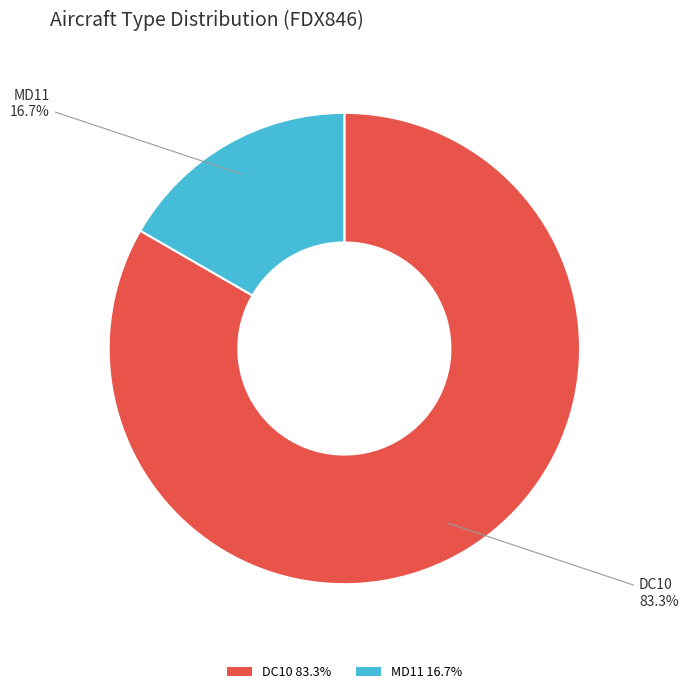

Do DC10 and MD11 together represent more than half of the pie?

Yes